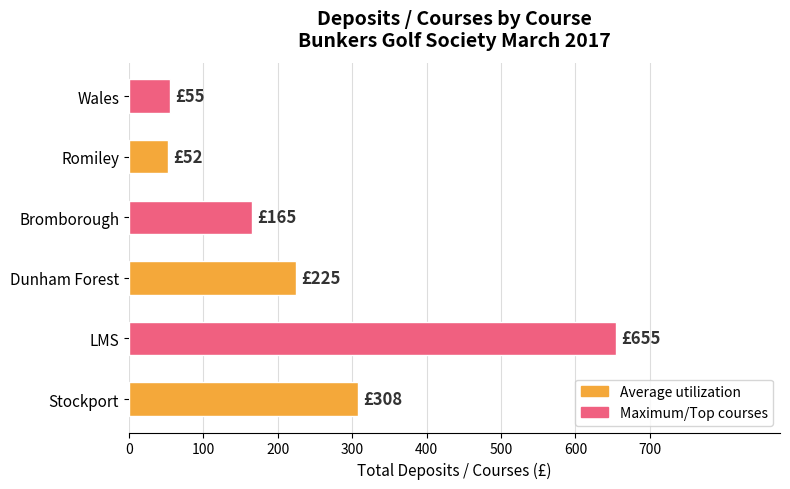

What is the greatest value displayed?

655